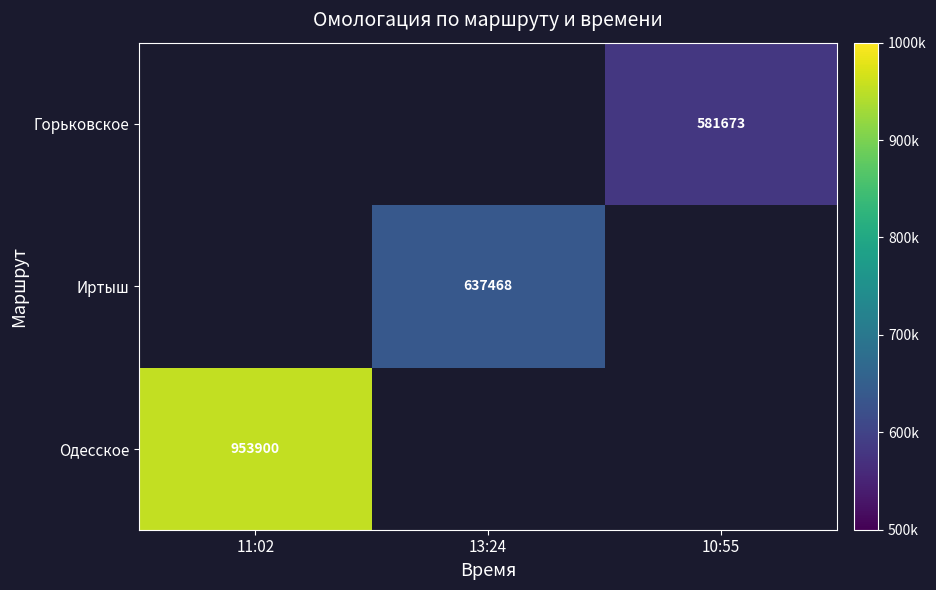

The Одесское series shows 953900 at 11:02. True or false?

True